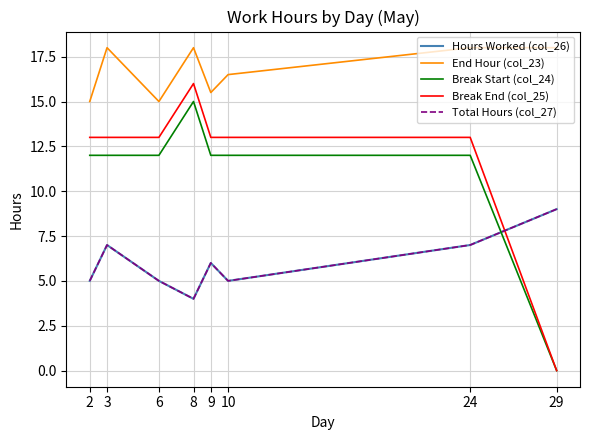

What is the average value of the End Hour (col_23) series?

16.8